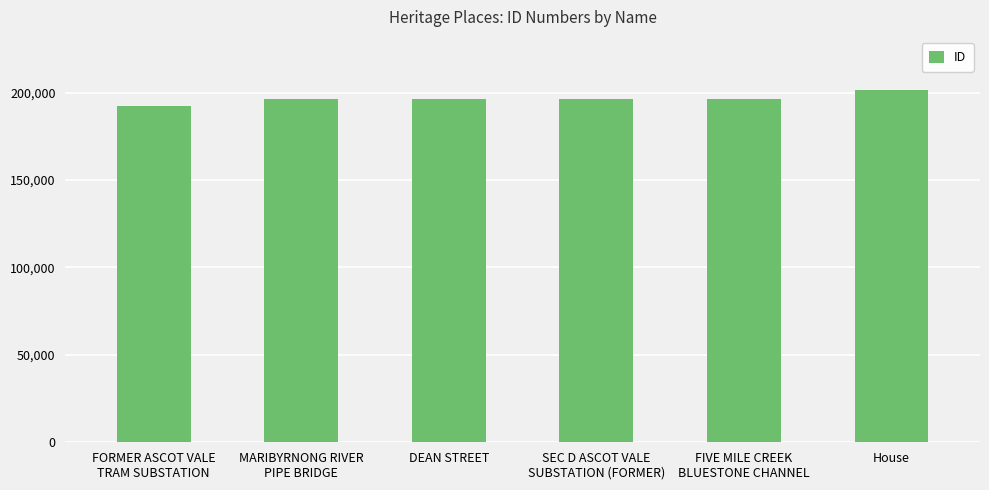

What is the minimum value shown in the chart?

192284